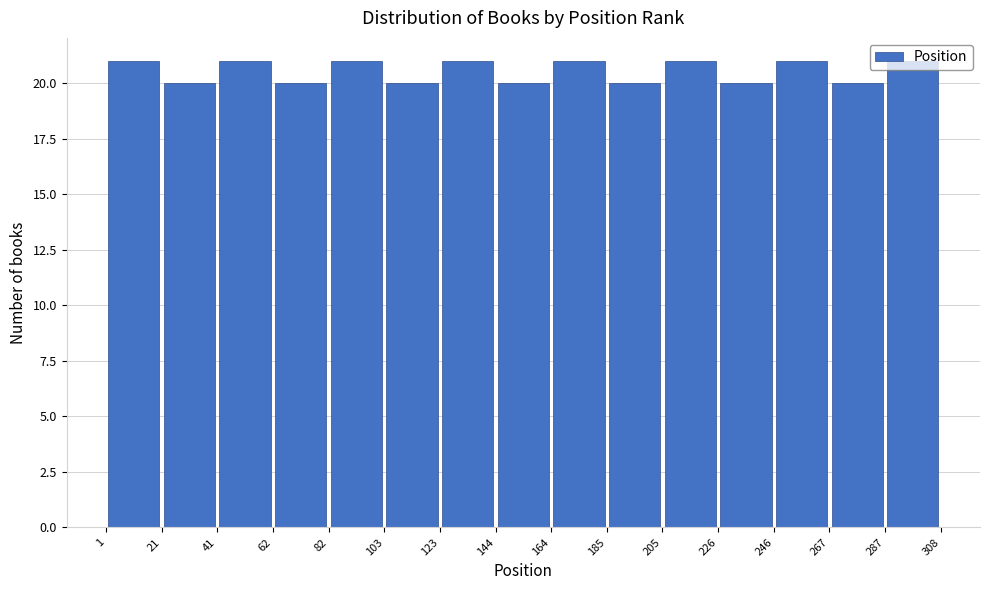

How tall is the bar that spans 82 to 103 on the x-axis? The values are not printed on the chart, so give them approximately, as read against the axis.

21